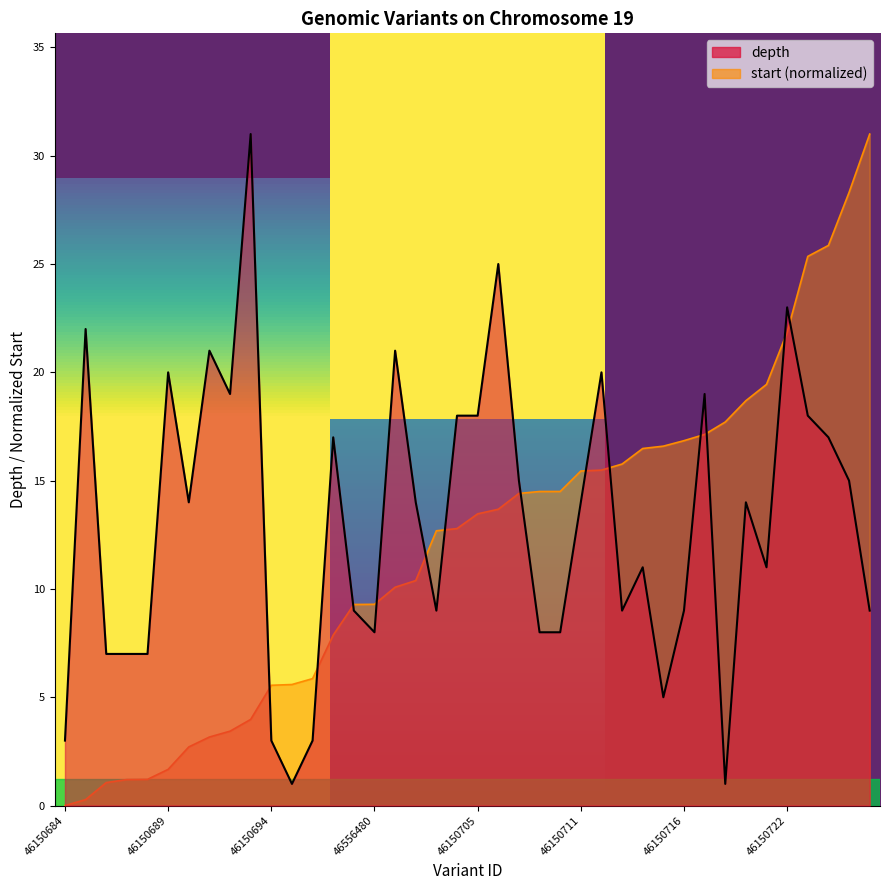

At which category does the chart reach its peak across all series?

46150693